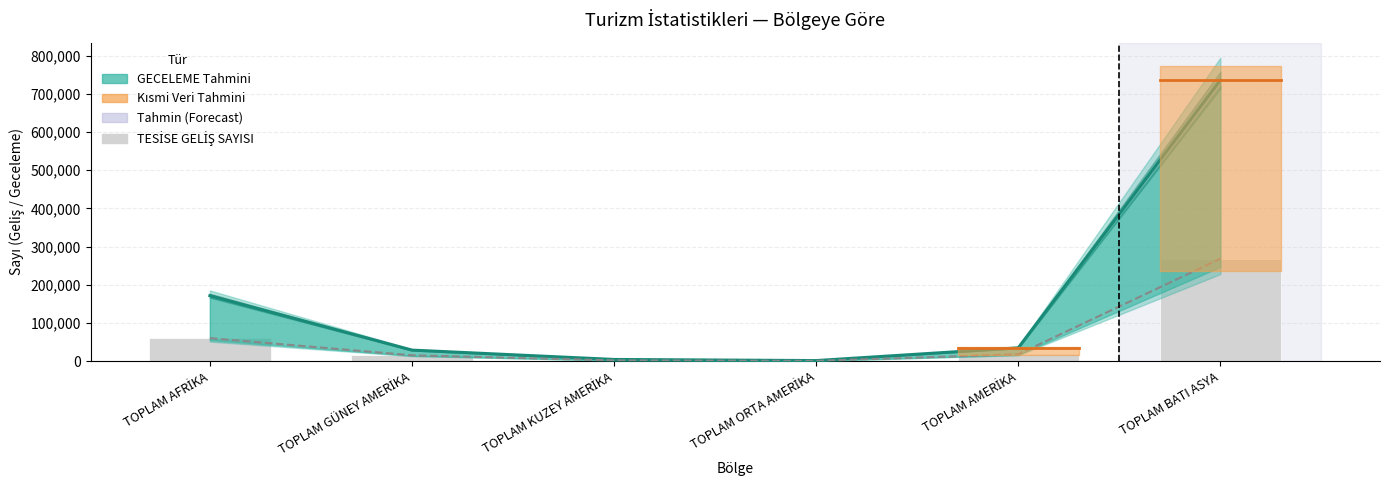

At which label does TESİSE GELİŞ SAYISI (line) first exceed 18052?

TOPLAM AFRİKA